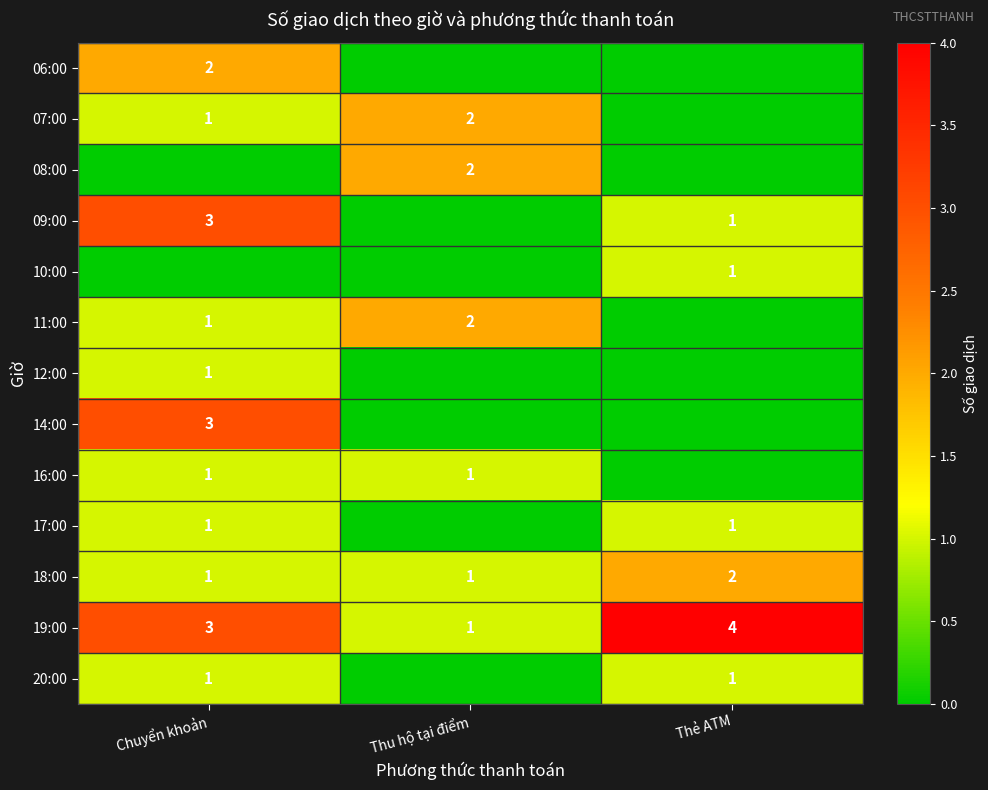

How many 18:00 values are between 1 and 2?

3